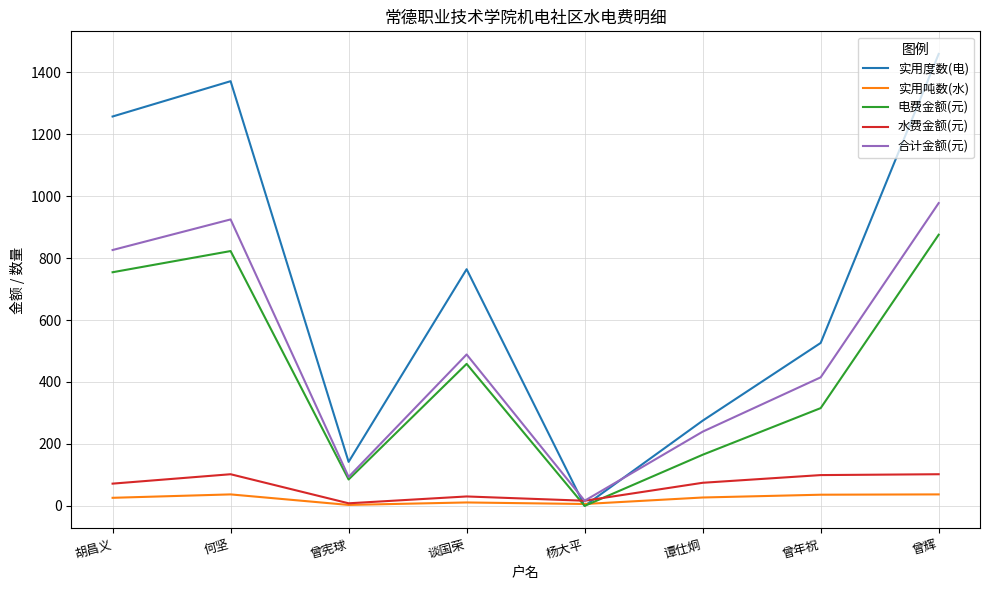

True or false: 实用吨数(水) has a value of 37.0 at 曾辉.

True